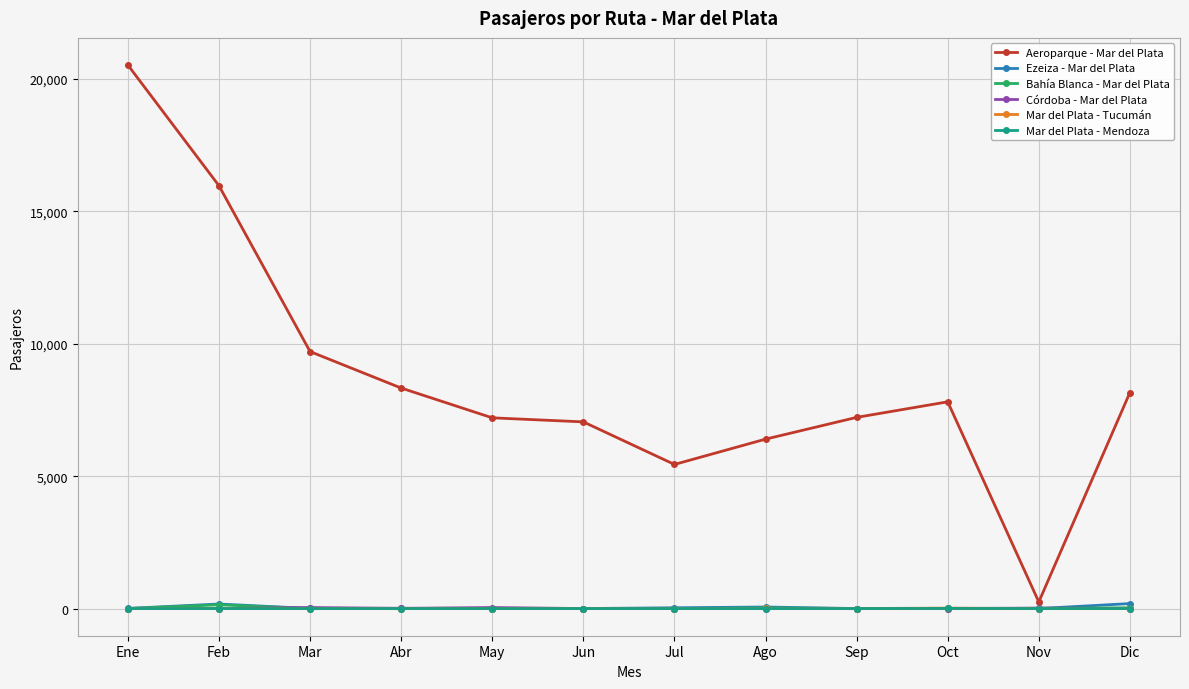

What is the greatest value displayed?

20529